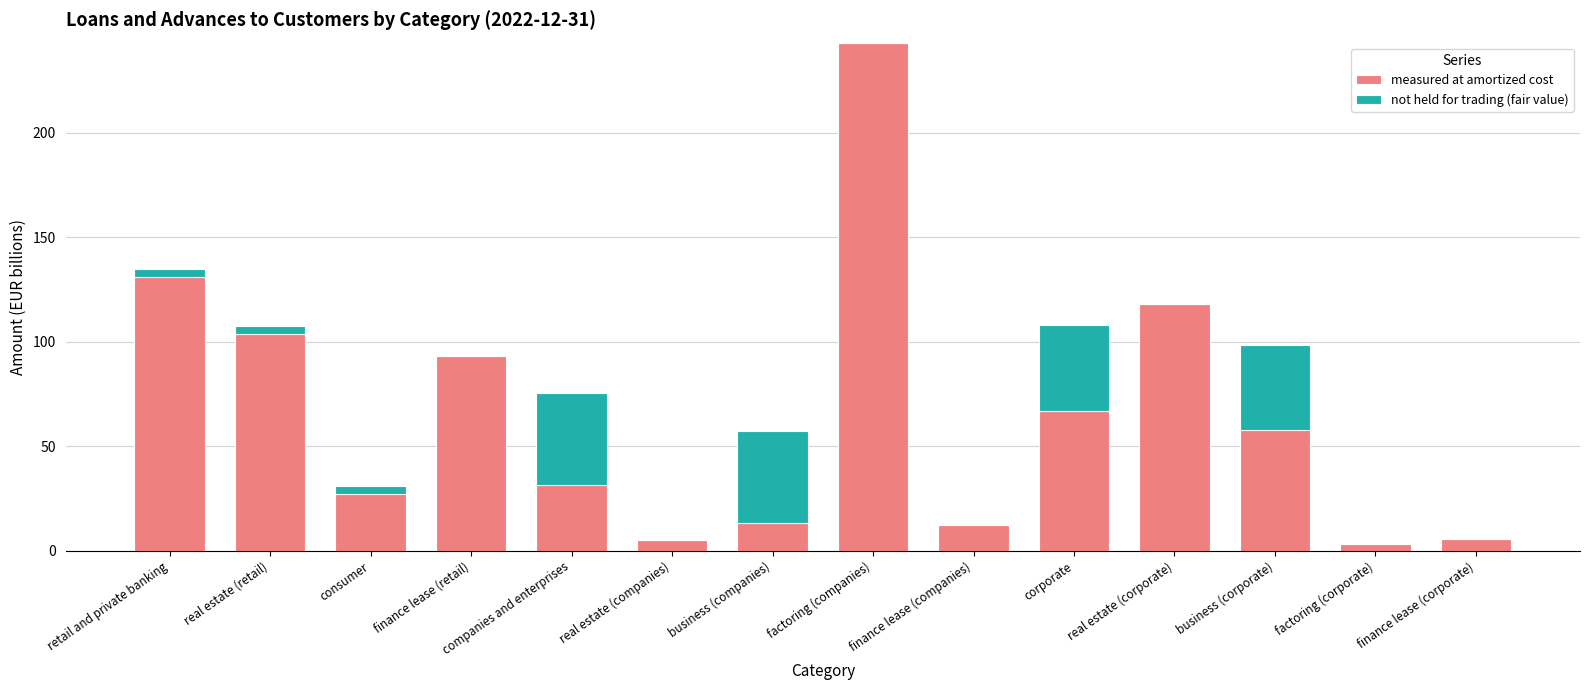

Are the bars grouped side by side (vs. stacked)?

No